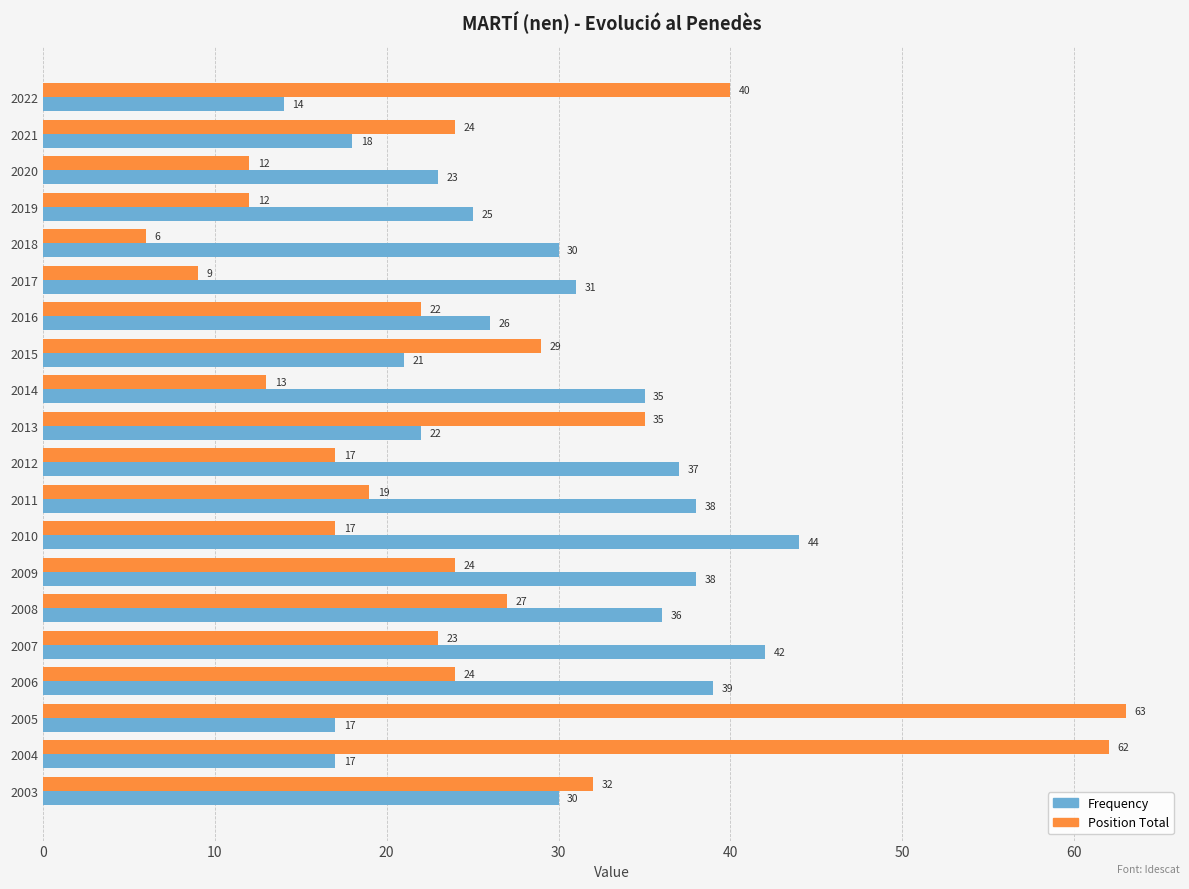

Which series has the largest range (max minus min)?

Position Total